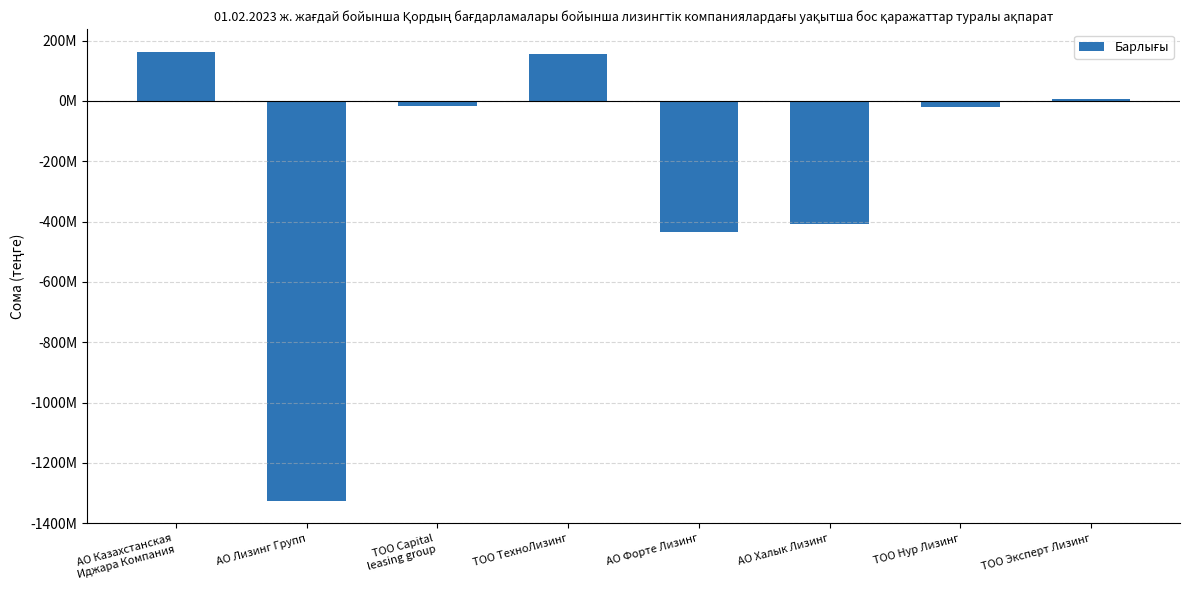

Does the chart contain any negative values?

Yes